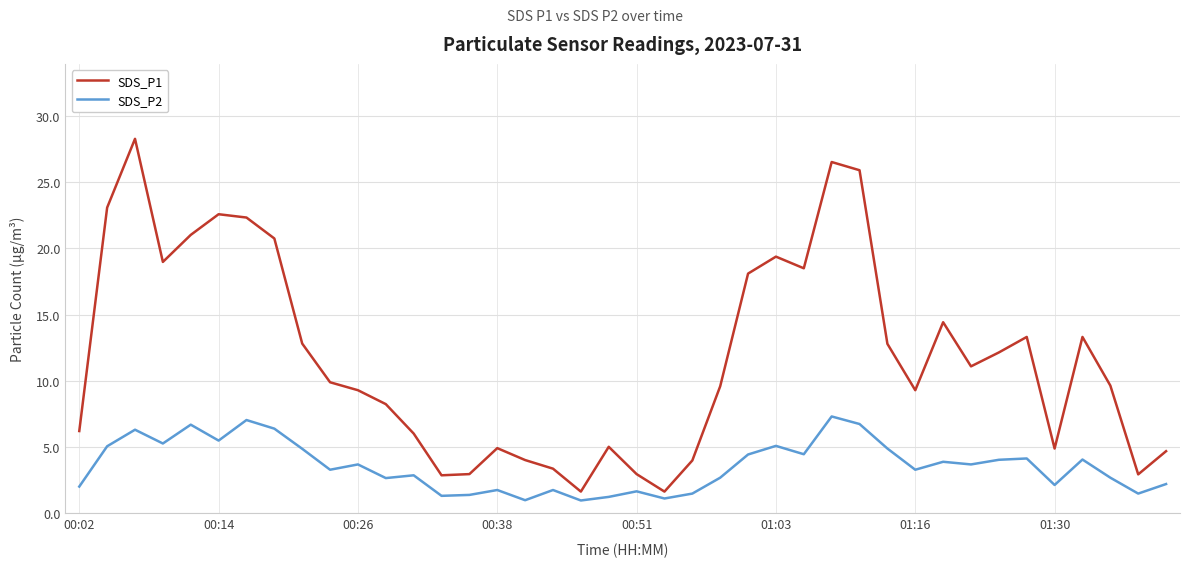

How many categories are shown in the chart?

40